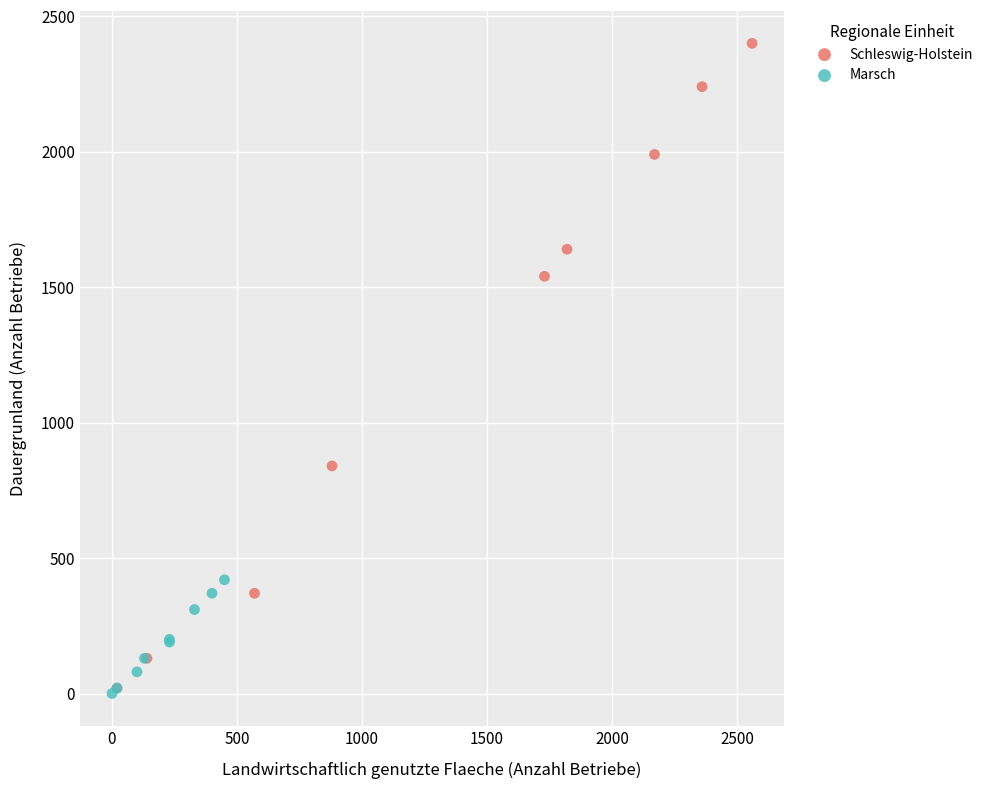

Which series reaches the maximum Y coordinate?

Schleswig-Holstein